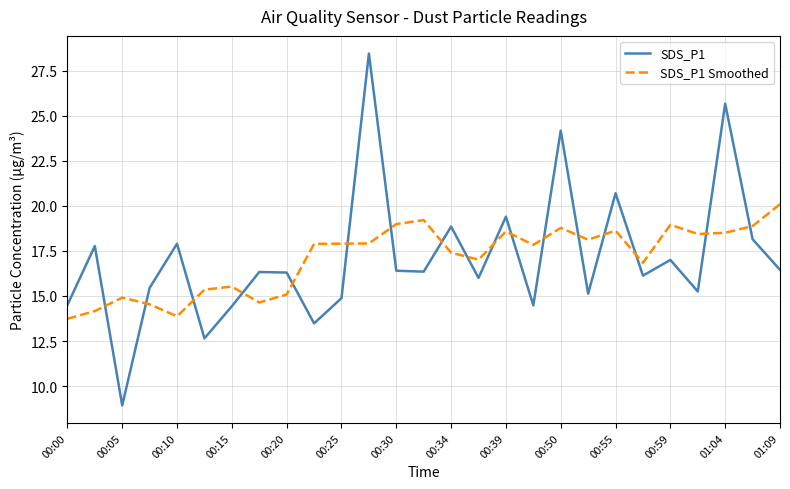

How many interior local peaks does the SDS_P1 series have?

10